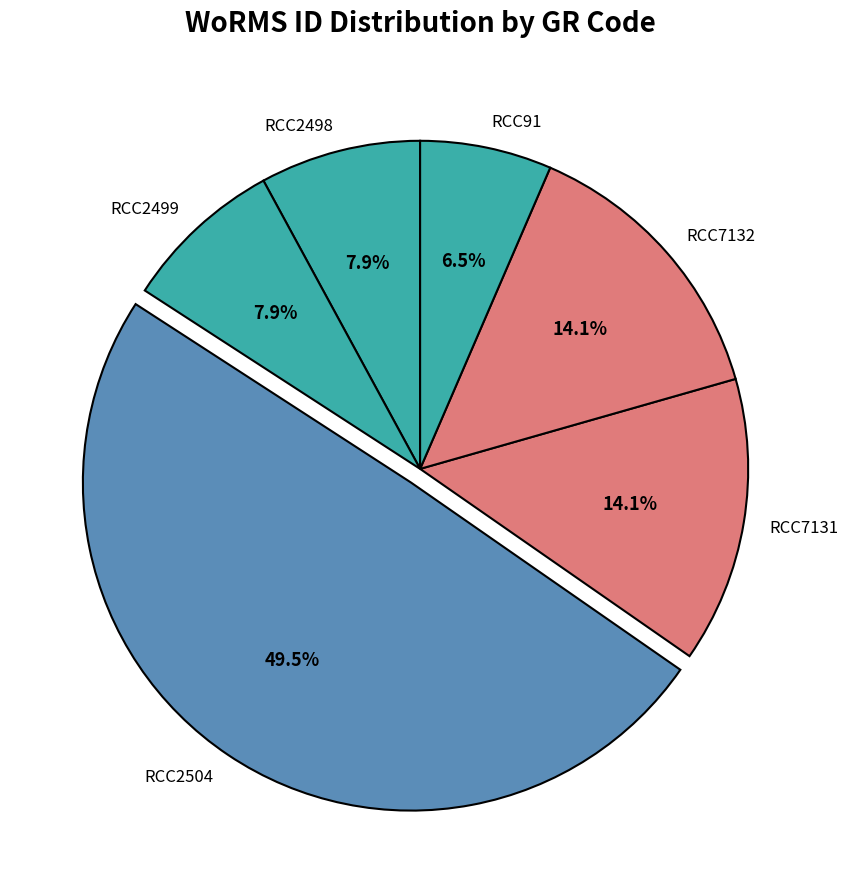

Does any single category account for the majority?

No